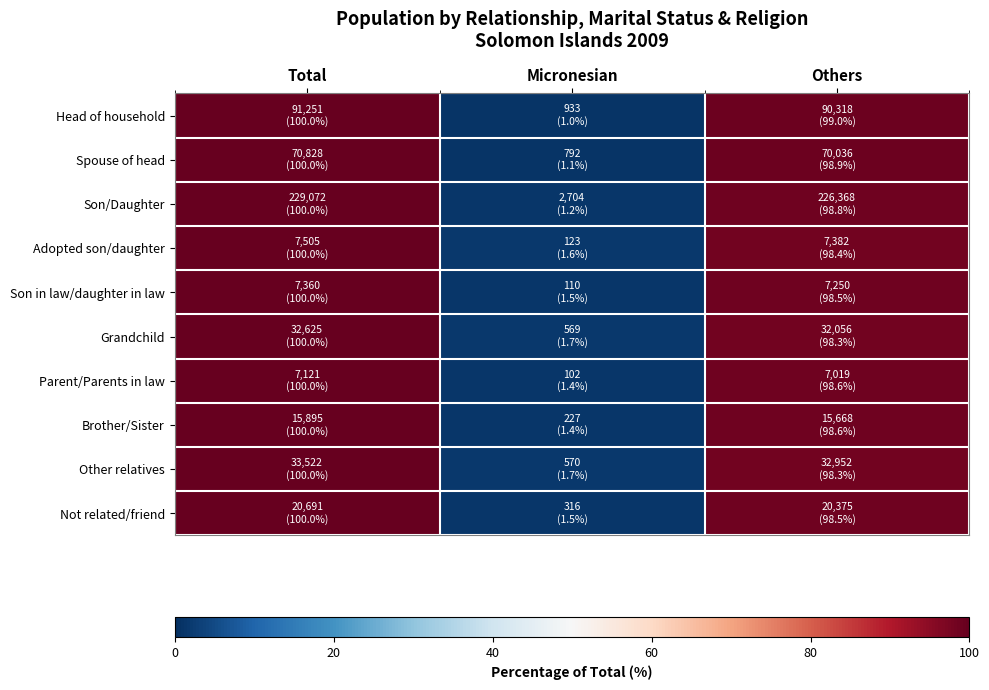

Reading left to right, list all the values displayed in this chart.

Head of household: Total=100.0	Micronesian=1.0	Others=99.0
Spouse of head: Total=100.0	Micronesian=1.1	Others=98.9
Son/Daughter: Total=100.0	Micronesian=1.2	Others=98.8
Adopted son/daughter: Total=100.0	Micronesian=1.6	Others=98.4
Son in law/daughter in law: Total=100.0	Micronesian=1.5	Others=98.5
Grandchild: Total=100.0	Micronesian=1.7	Others=98.3
Parent/Parents in law: Total=100.0	Micronesian=1.4	Others=98.6
Brother/Sister: Total=100.0	Micronesian=1.4	Others=98.6
Other relatives: Total=100.0	Micronesian=1.7	Others=98.3
Not related/friend: Total=100.0	Micronesian=1.5	Others=98.5